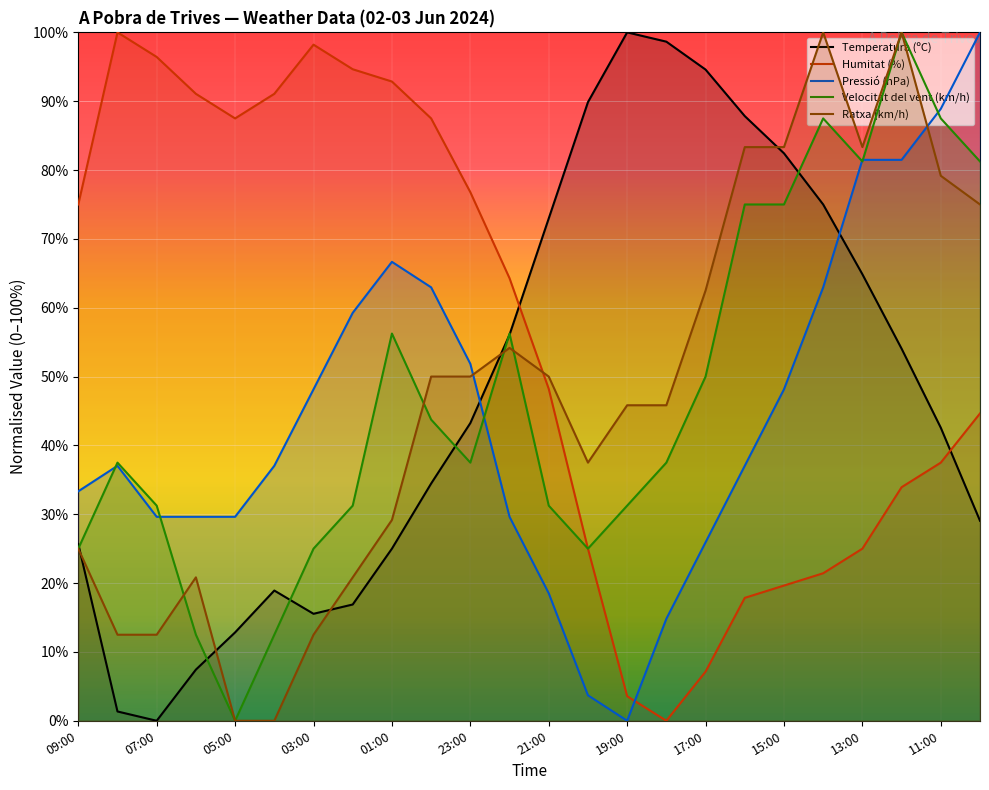

Reading right to left, list all the values displayed in this chart.

Temperatura (ºC): 29.1	42.6	54.1	64.9	75.0	82.4	87.8	94.6	98.6	100.0	89.9	73.0	56.1	43.2	34.5	25.0	16.9	15.5	18.9	12.8	7.4	0.0	1.4	25.7
Humitat (%): 44.6	37.5	33.9	25.0	21.4	19.6	17.9	7.1	0.0	3.6	25.0	48.2	64.3	76.8	87.5	92.9	94.6	98.2	91.1	87.5	91.1	96.4	100.0	75.0
Pressió (hPa): 100.0	88.9	81.5	81.5	63.0	48.1	37.0	25.9	14.8	0.0	3.7	18.5	29.6	51.9	63.0	66.7	59.3	48.1	37.0	29.6	29.6	29.6	37.0	33.3
Velocitat del vent (km/h): 81.2	87.5	100.0	81.2	87.5	75.0	75.0	50.0	37.5	31.2	25.0	31.2	56.2	37.5	43.8	56.2	31.2	25.0	12.5	0.0	12.5	31.2	37.5	25.0
Ratxa (km/h): 75.0	79.2	100.0	83.3	100.0	83.3	83.3	62.5	45.8	45.8	37.5	50.0	54.2	50.0	50.0	29.2	20.8	12.5	0.0	0.0	20.8	12.5	12.5	25.0